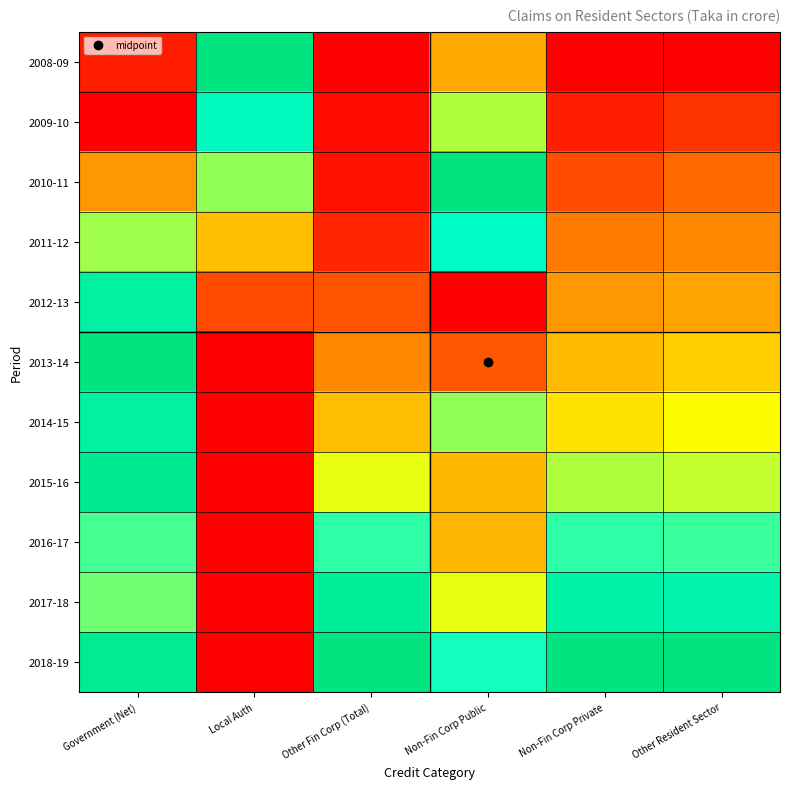

Reading left to right, list all the values displayed in this chart.

2008-09: Government (Net)=0.1	Local Auth=1.0	Other Fin Corp (Total)=0.0	Non-Fin Corp Public=0.3	Non-Fin Corp Private=0.0	Other Resident Sector=0.0
2009-10: Government (Net)=0.0	Local Auth=0.8	Other Fin Corp (Total)=0.0	Non-Fin Corp Public=0.6	Non-Fin Corp Private=0.1	Other Resident Sector=0.1
2010-11: Government (Net)=0.3	Local Auth=0.6	Other Fin Corp (Total)=0.0	Non-Fin Corp Public=1.0	Non-Fin Corp Private=0.2	Other Resident Sector=0.2
2011-12: Government (Net)=0.6	Local Auth=0.4	Other Fin Corp (Total)=0.1	Non-Fin Corp Public=0.8	Non-Fin Corp Private=0.2	Other Resident Sector=0.3
2012-13: Government (Net)=0.9	Local Auth=0.1	Other Fin Corp (Total)=0.2	Non-Fin Corp Public=0.0	Non-Fin Corp Private=0.3	Other Resident Sector=0.3
2013-14: Government (Net)=1.0	Local Auth=0.0	Other Fin Corp (Total)=0.3	Non-Fin Corp Public=0.2	Non-Fin Corp Private=0.4	Other Resident Sector=0.4
2014-15: Government (Net)=0.9	Local Auth=0.0	Other Fin Corp (Total)=0.4	Non-Fin Corp Public=0.6	Non-Fin Corp Private=0.4	Other Resident Sector=0.5
2015-16: Government (Net)=0.9	Local Auth=0.0	Other Fin Corp (Total)=0.5	Non-Fin Corp Public=0.4	Non-Fin Corp Private=0.6	Other Resident Sector=0.6
2016-17: Government (Net)=0.7	Local Auth=0.0	Other Fin Corp (Total)=0.7	Non-Fin Corp Public=0.4	Non-Fin Corp Private=0.7	Other Resident Sector=0.7
2017-18: Government (Net)=0.6	Local Auth=0.0	Other Fin Corp (Total)=0.9	Non-Fin Corp Public=0.5	Non-Fin Corp Private=0.9	Other Resident Sector=0.9
2018-19: Government (Net)=0.9	Local Auth=0.0	Other Fin Corp (Total)=1.0	Non-Fin Corp Public=0.7	Non-Fin Corp Private=1.0	Other Resident Sector=1.0